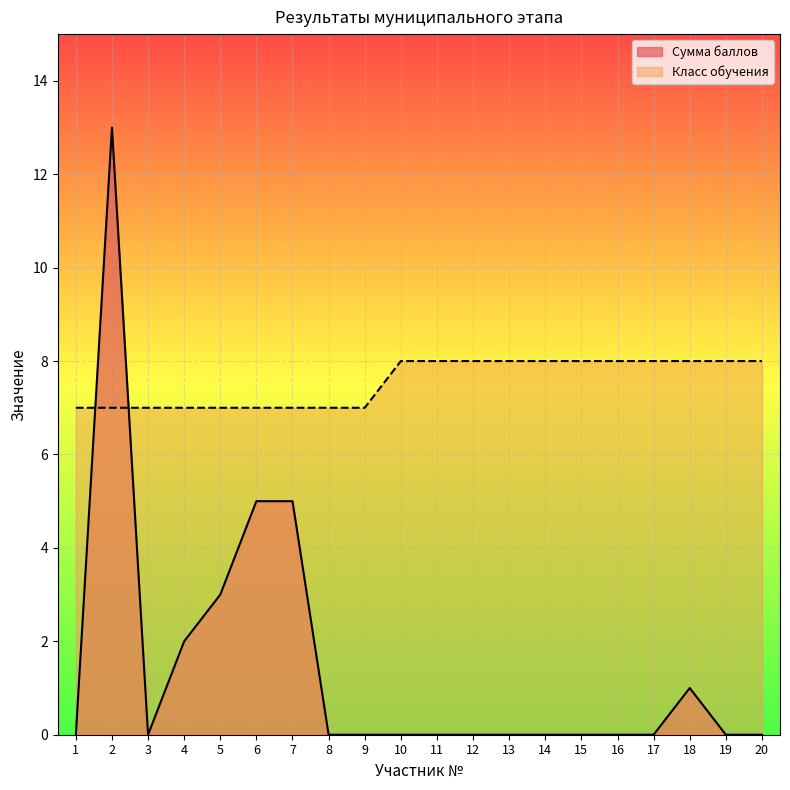

List the series in order of their peak value, lowest first.

Класс обучения, Сумма баллов